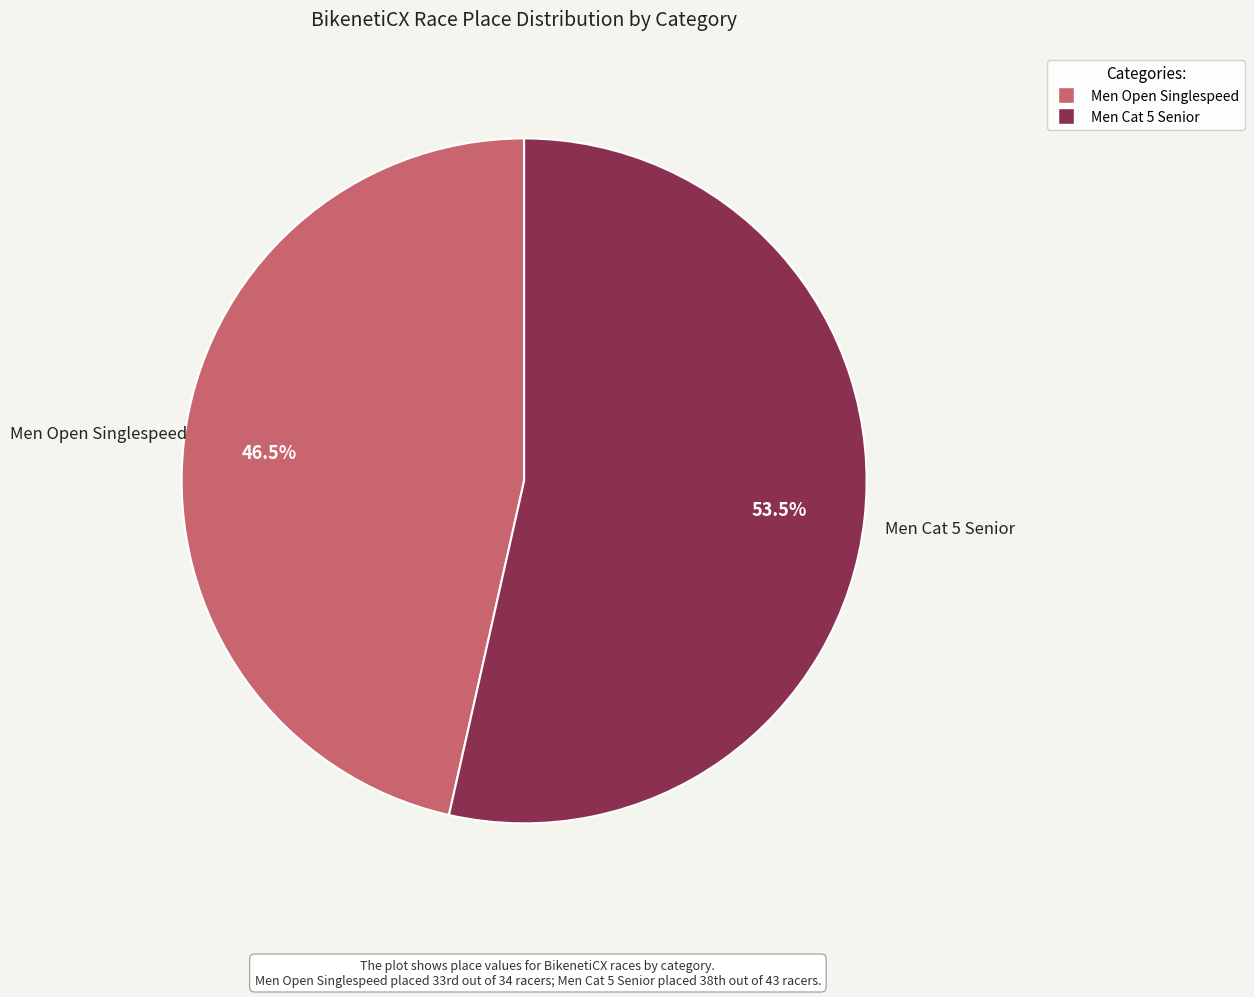

How many slices are in this pie chart?

2